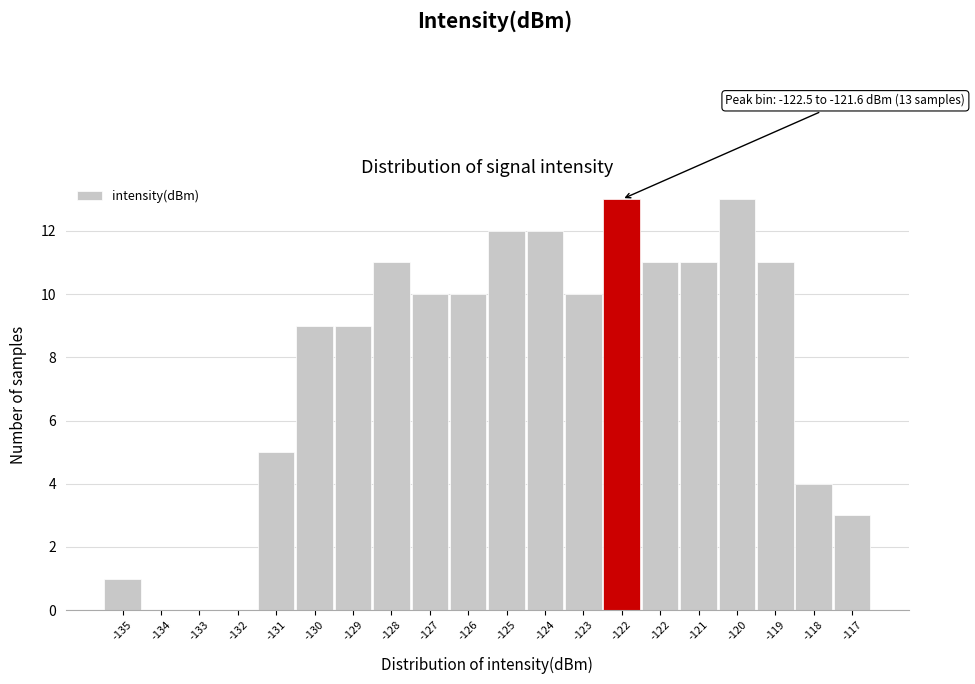

Are the bars horizontal?

No